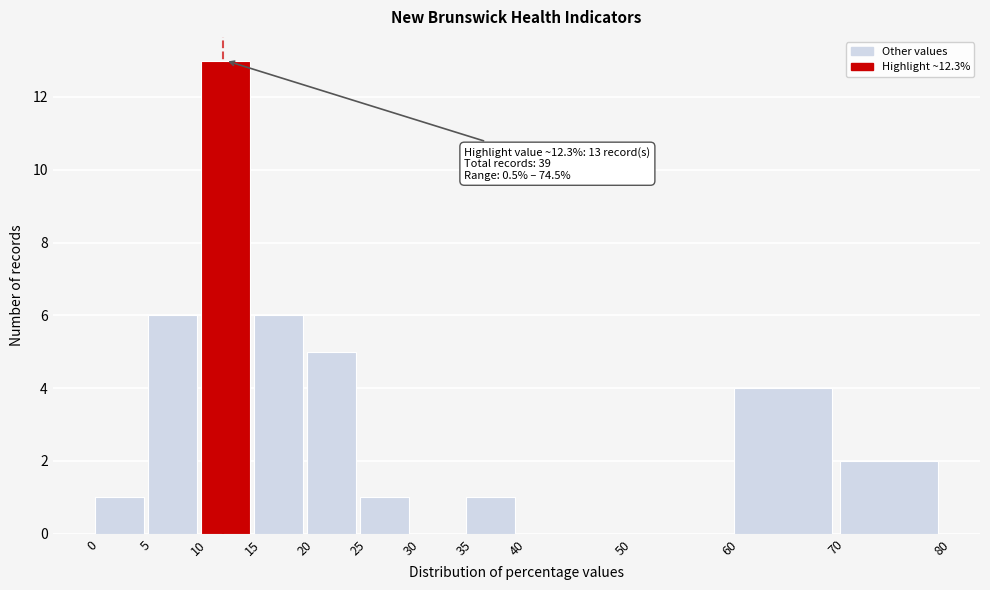

Over which range of the x-axis is the bar tallest?

10 to 15